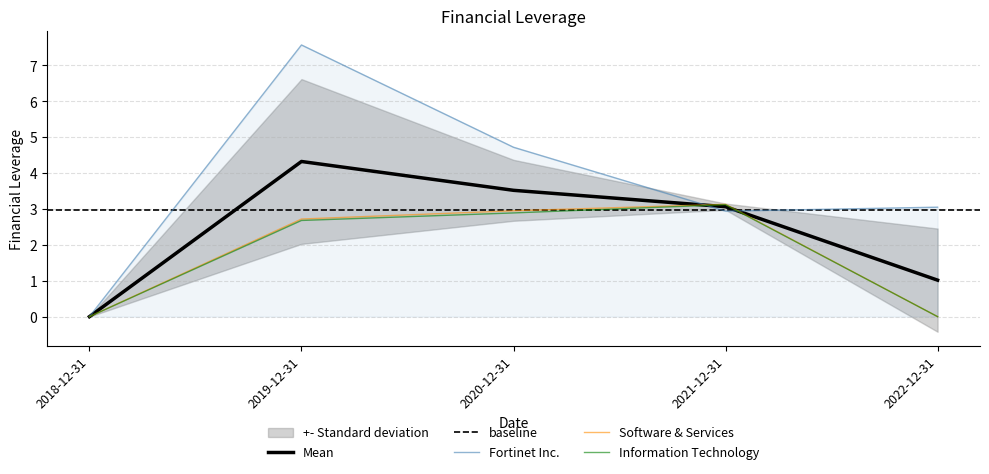

At how many categories does at least one series exceed 3?

4